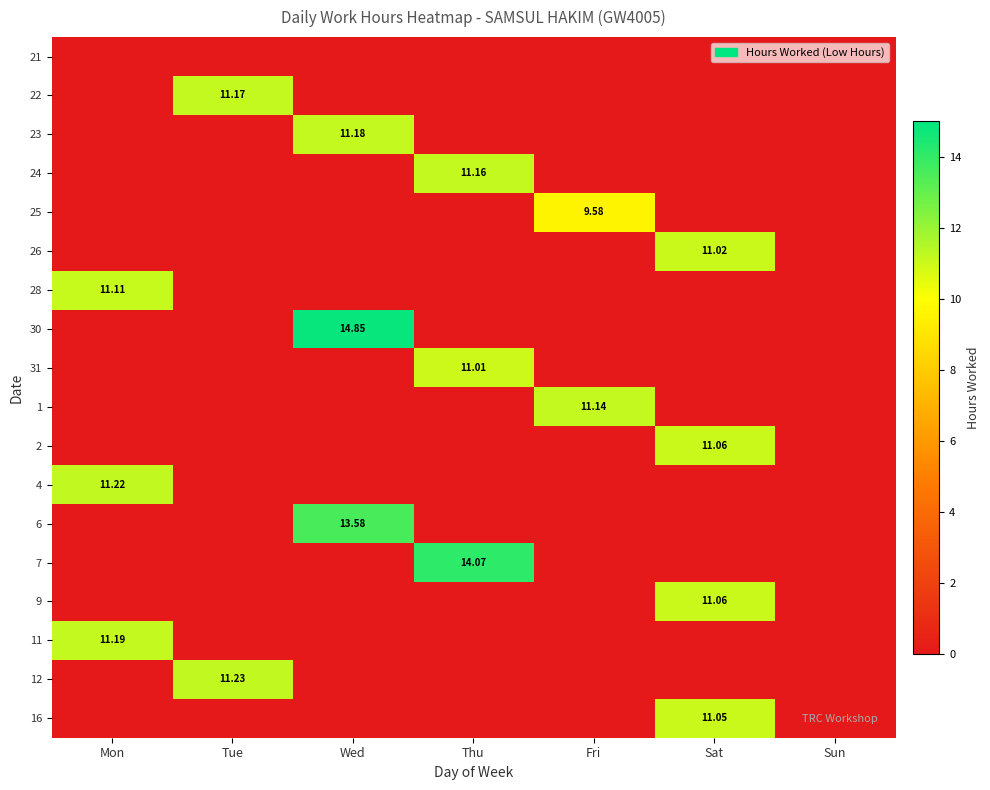

Count the number of categories in the chart.

7